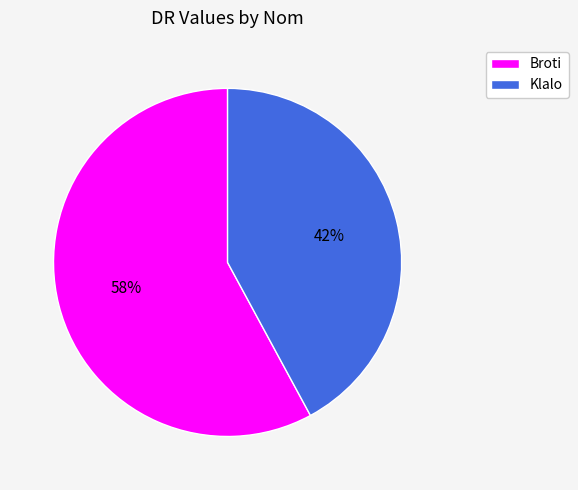

Is it true that Broti is 72% of the pie?

False